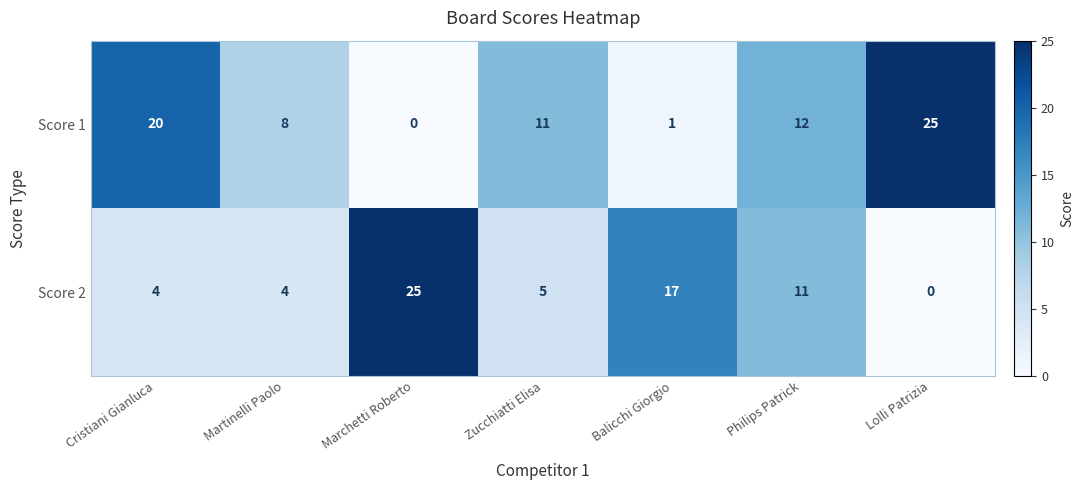

At which label does Score 2 reach its minimum?

Lolli Patrizia